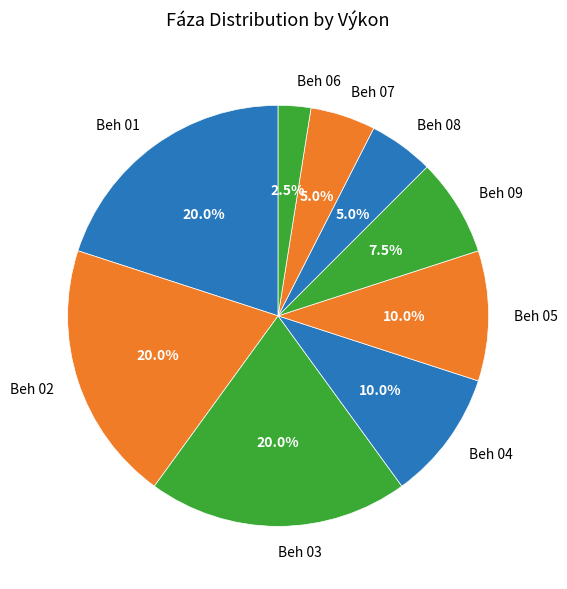

What percentage is the Beh 02 slice, to the nearest percent?

20%